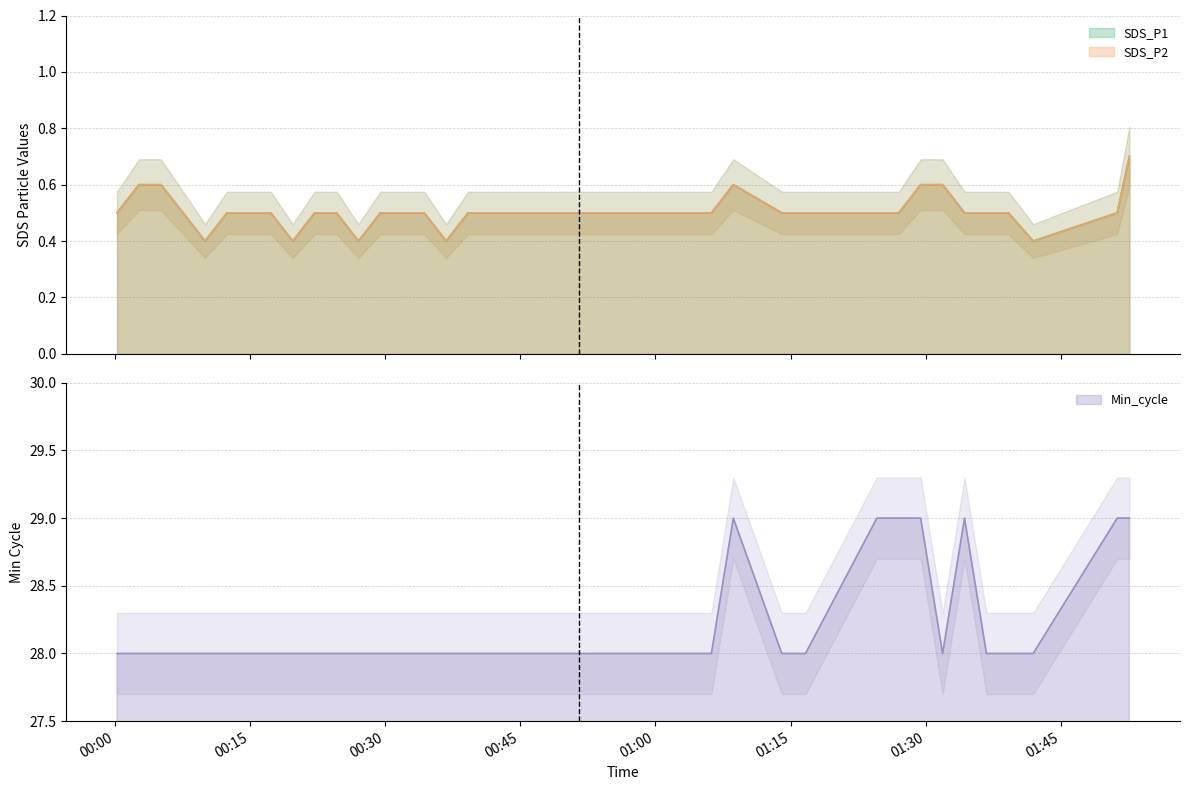

True or false: SDS_P1 and SDS_P2 intersect in this chart.

False